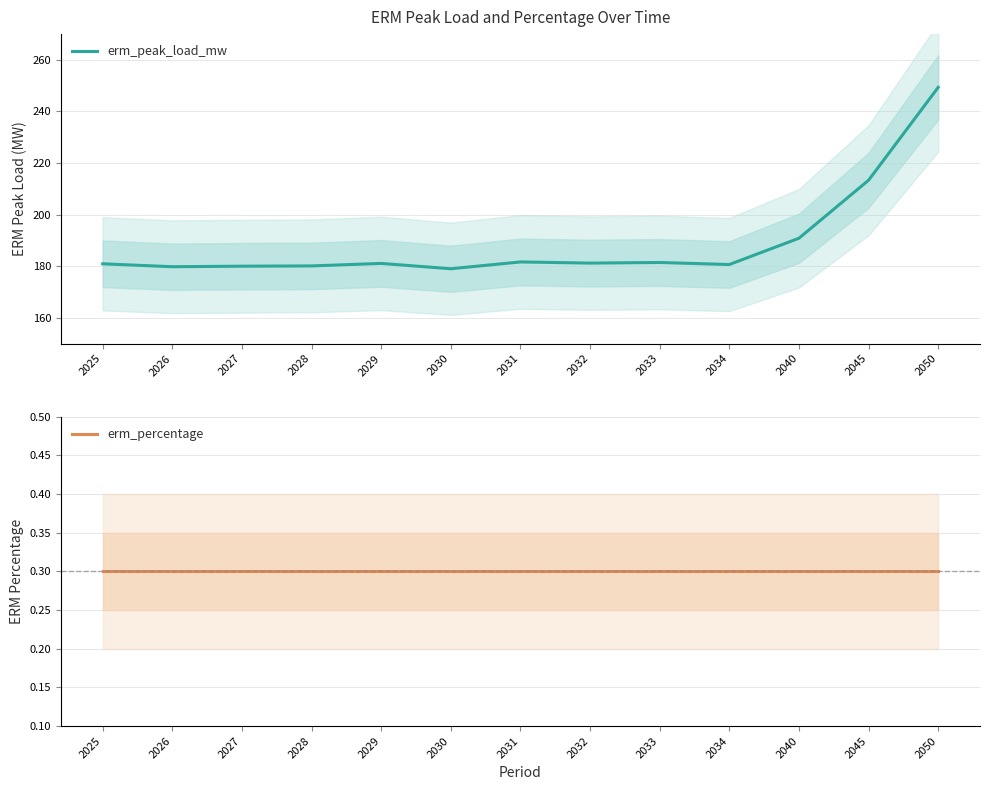

At which category is the sum across all series the highest?

2050